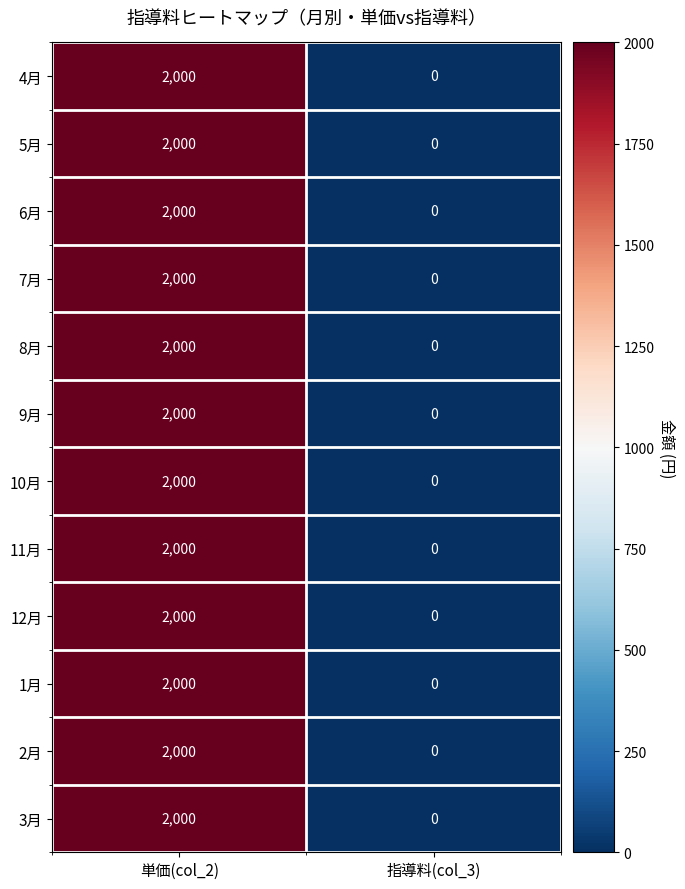

Is it true that 4月 equals 3559 at 単価(col_2)?

False